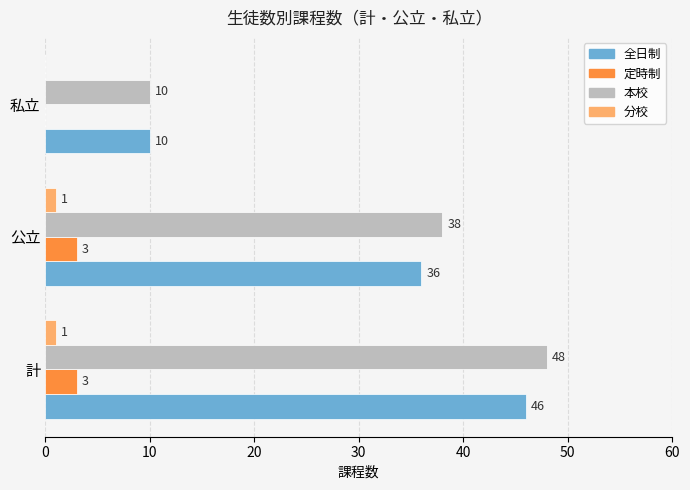

Where is 定時制 nearest to the value 1?

私立